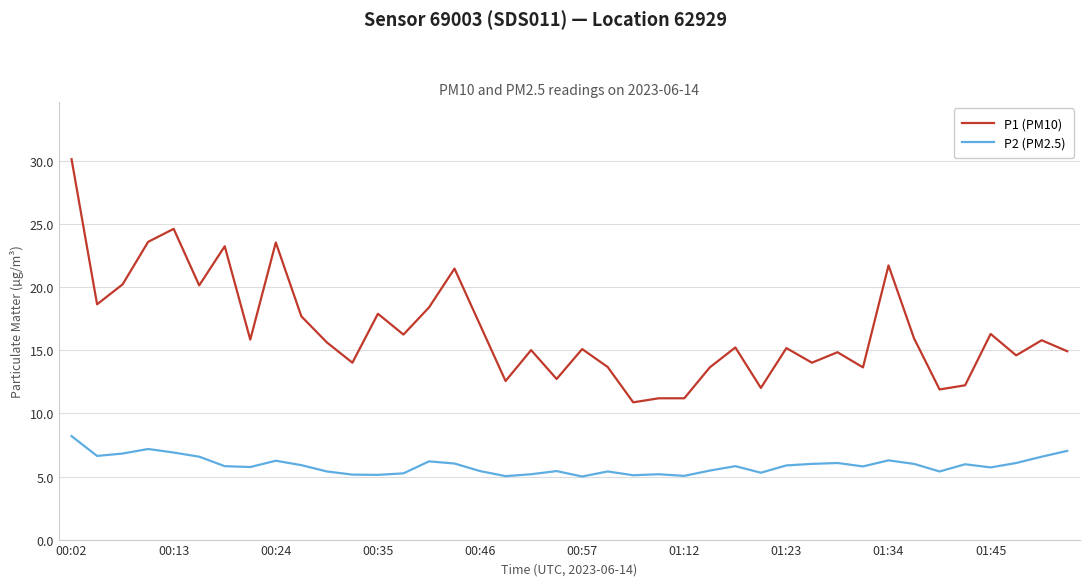

Does the chart display data point markers on the line(s)?

No